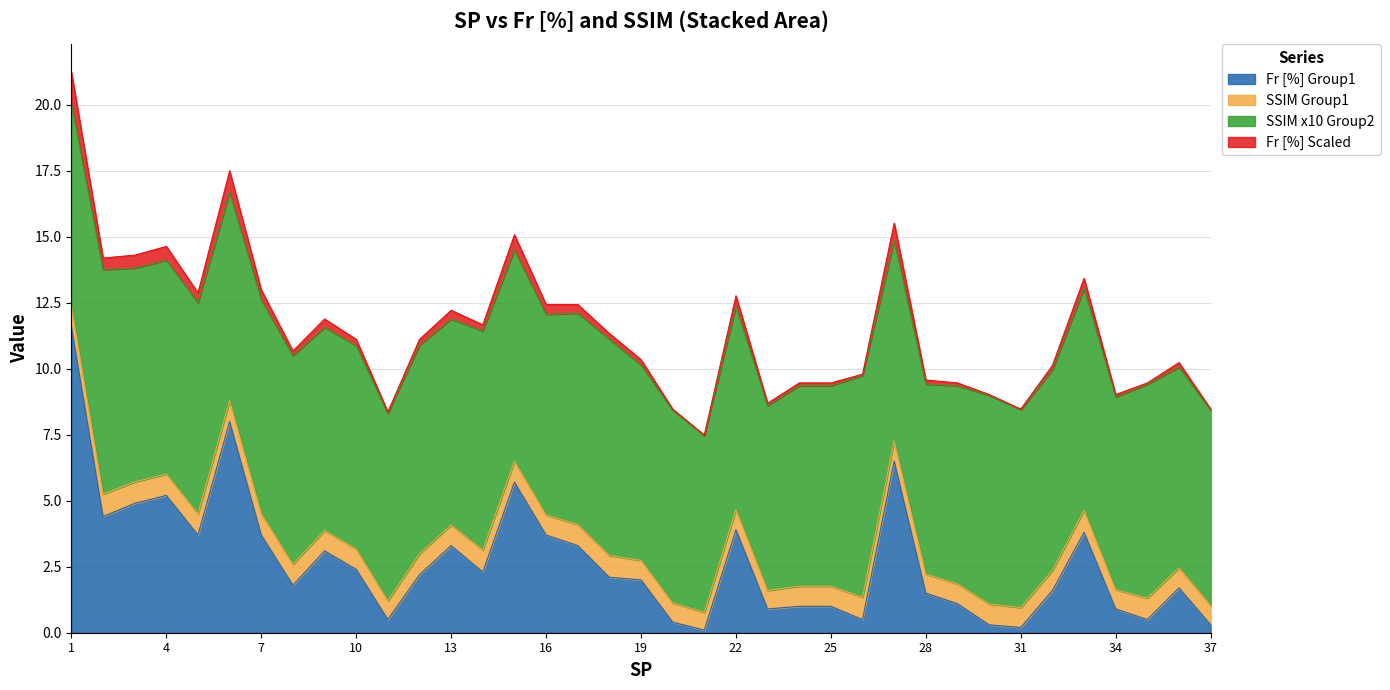

Is the value of Fr [%] Scaled at 13 greater than the value of Fr [%] Group1 at 12?

Yes